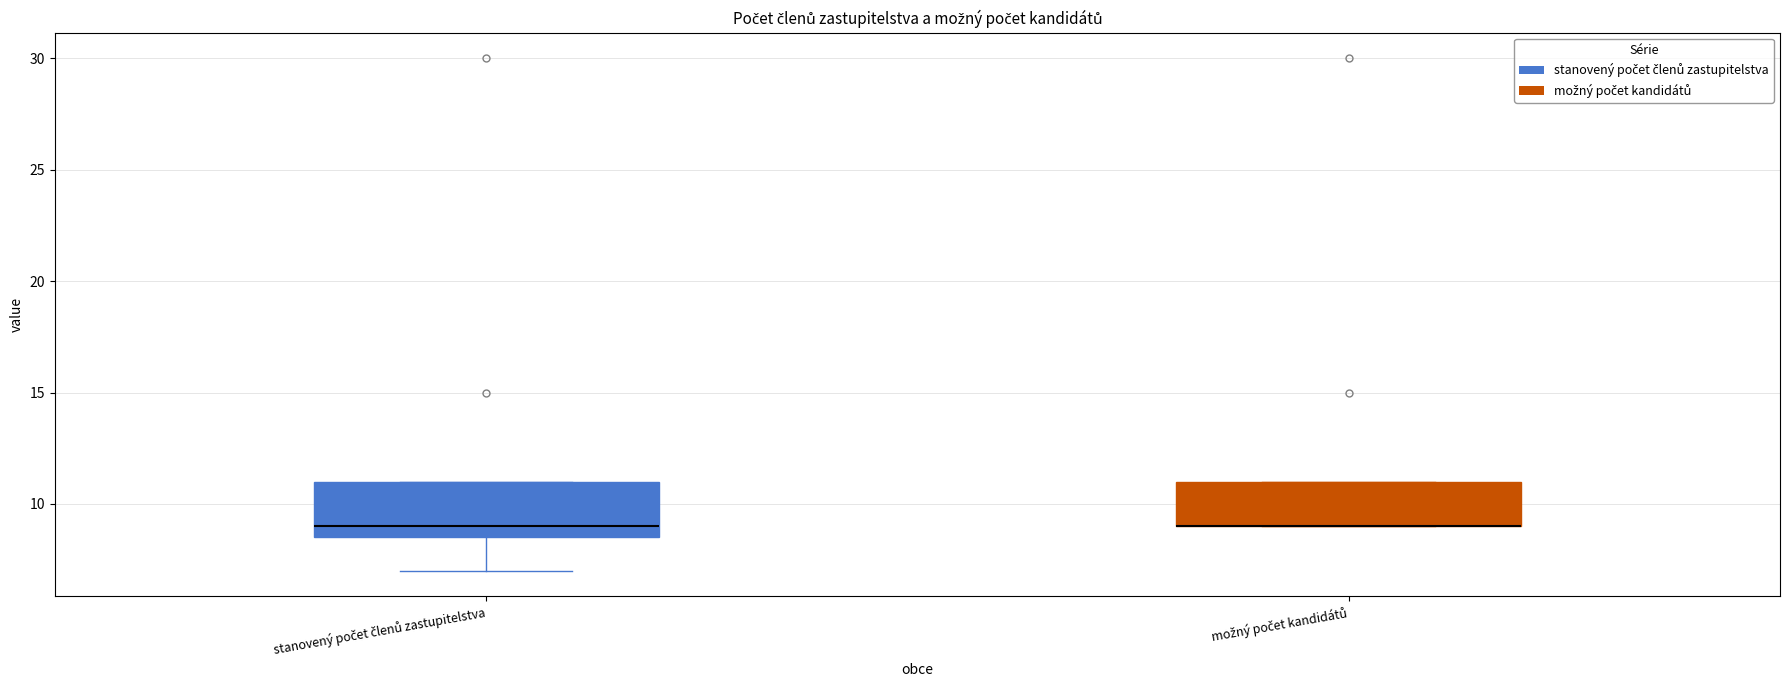

Where does the median line of the box for stanovený počet členů zastupitelstva sit on the y-axis? The values are not printed on the chart, so give them approximately, as read against the axis.

9.0